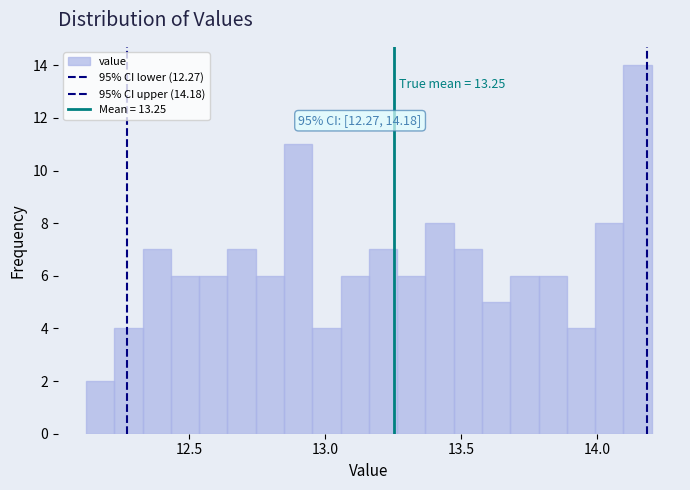

Around what value on the x-axis is the tallest bar? Give the approximate position of its centre, as read against the axis.

14.15